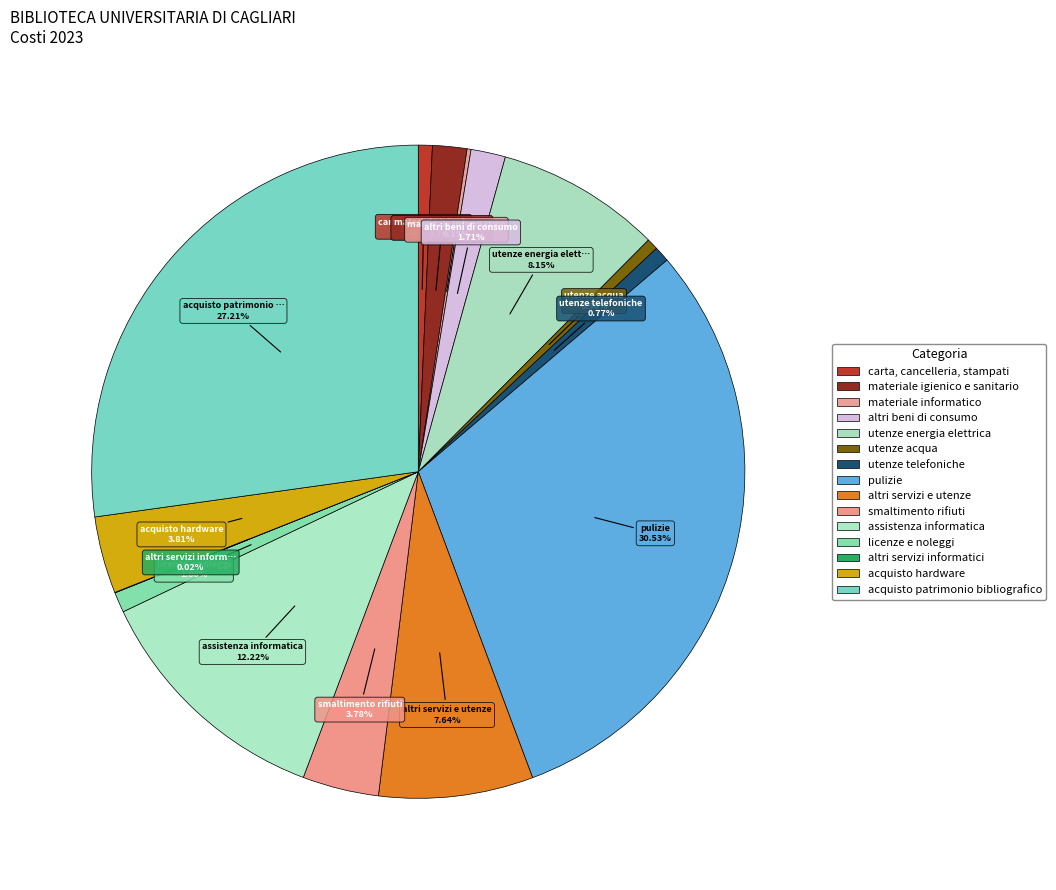

To the nearest percent, what portion does altri servizi e utenze represent?

8%